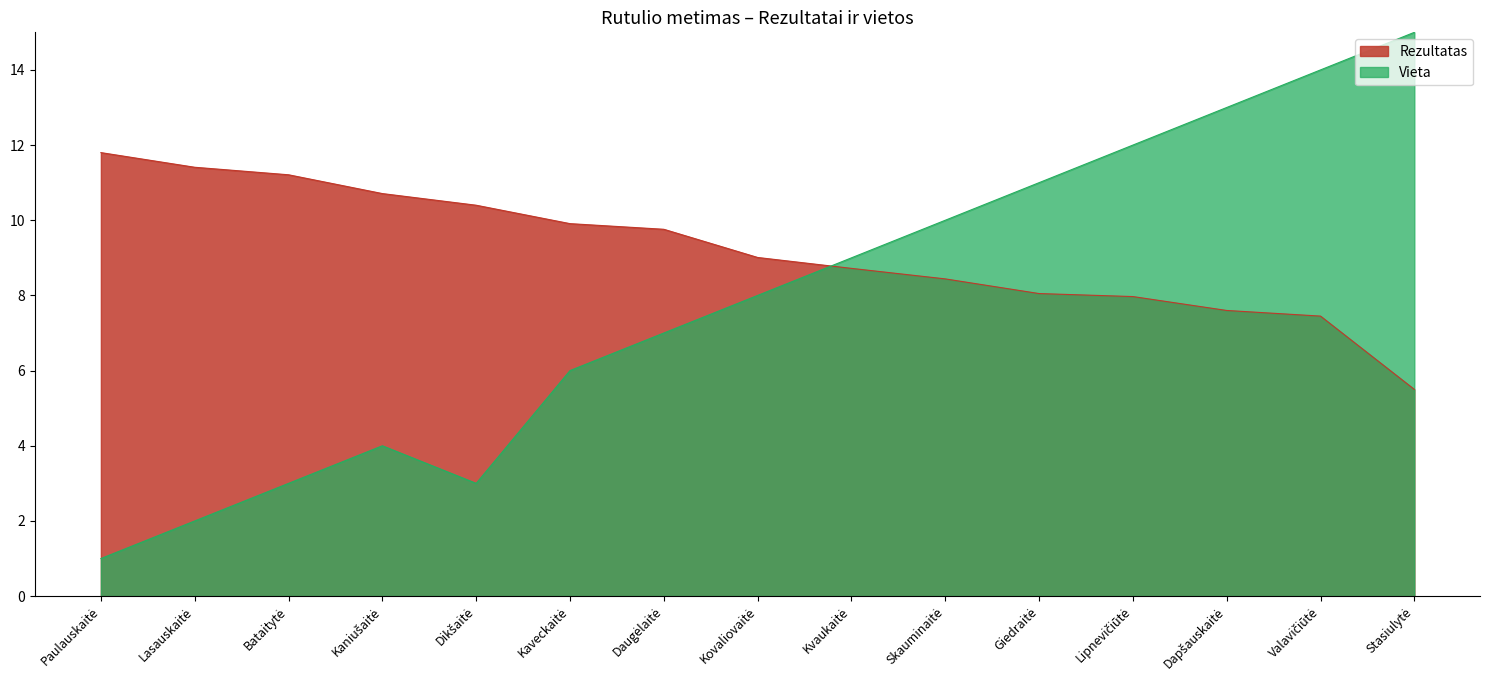

At which category does Vieta reach its first local valley?

Dikšaitė